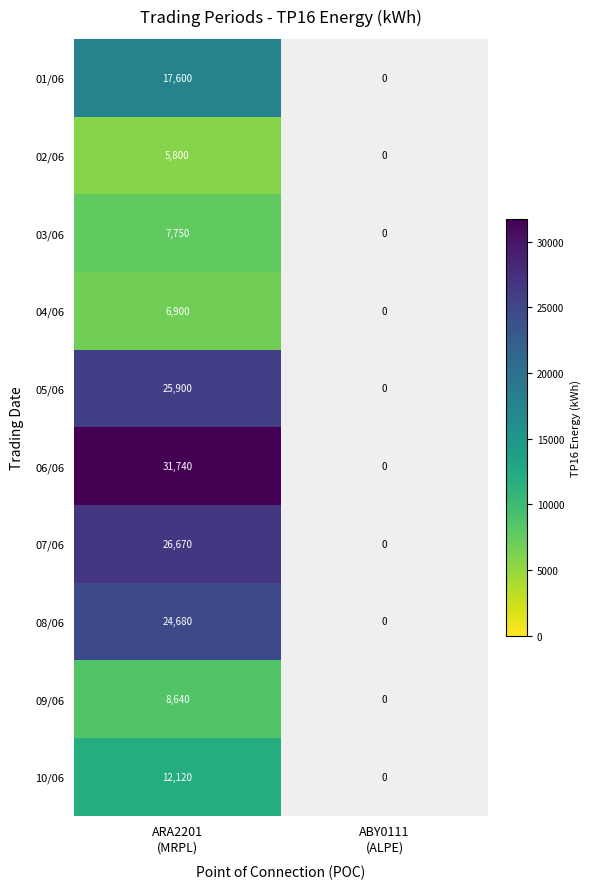

True or false: 05/06 has a value of 25900 at ARA2201 (MRPL).

True